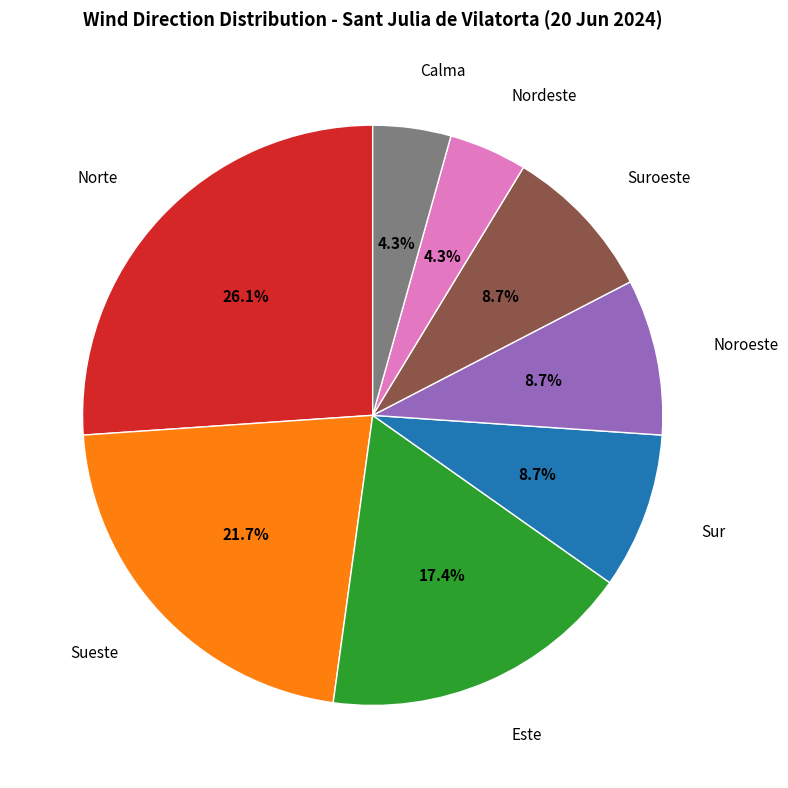

What percentage do Norte and Suroeste together represent?

34.8%